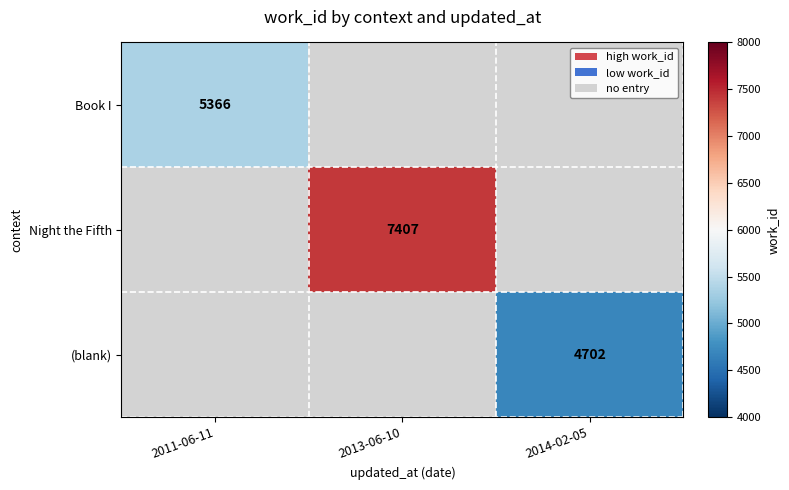

The (blank) series shows 1627 at 2014-02-05. True or false?

False